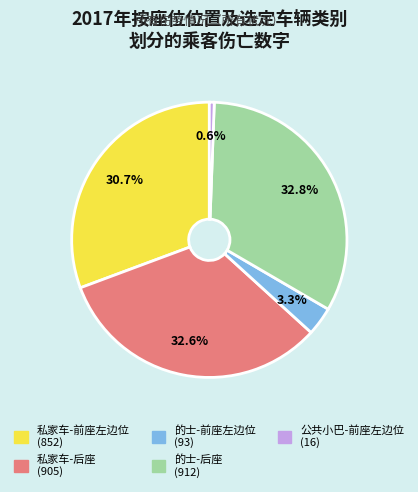

Which slice is the smallest?

公共小巴-前座左边位